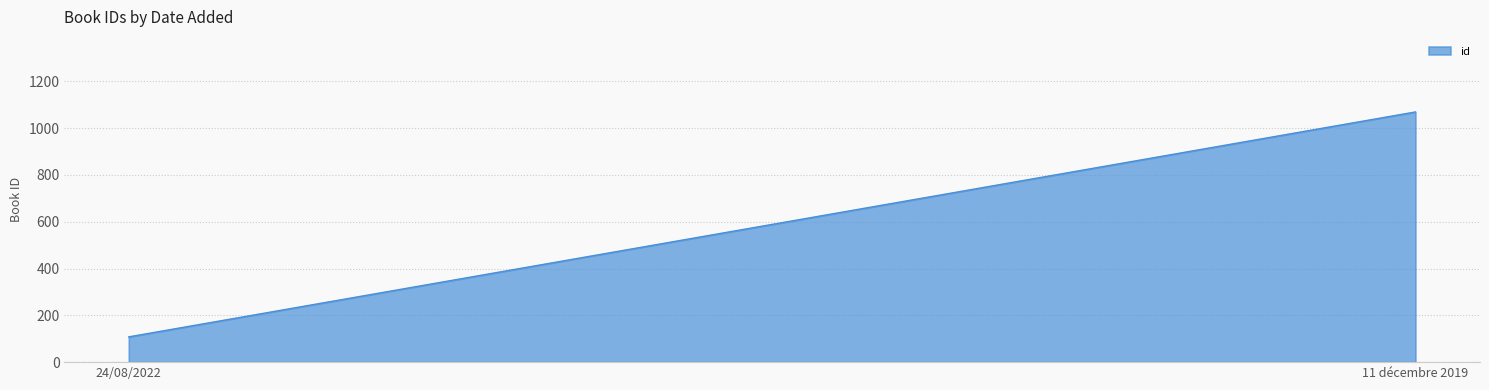

The chart shows a value of 162 at 24/08/2022. True or false?

False